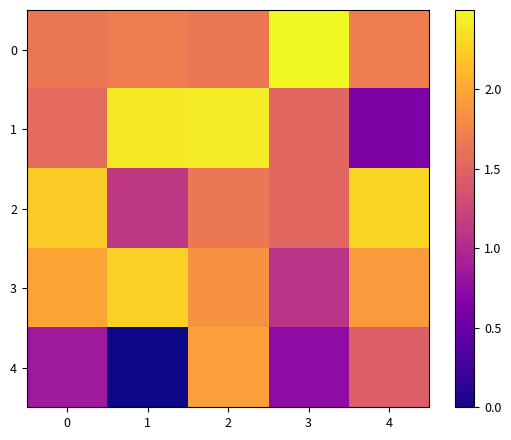

At how many categories does at least one series exceed 1?

5